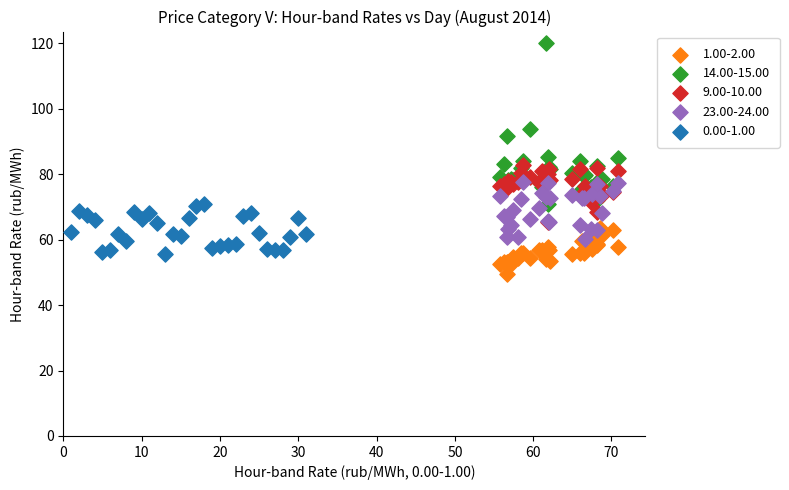

Which series reaches the maximum Y coordinate?

14.00-15.00